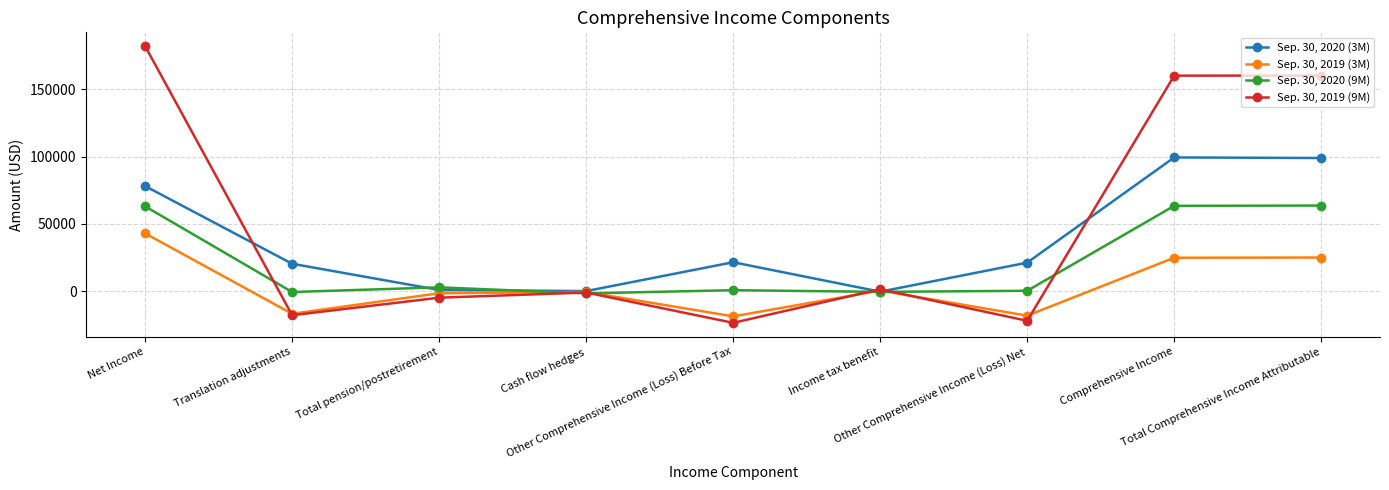

Rank the series by their average value, from lowest to highest.

Sep. 30, 2019 (3M), Sep. 30, 2020 (9M), Sep. 30, 2020 (3M), Sep. 30, 2019 (9M)